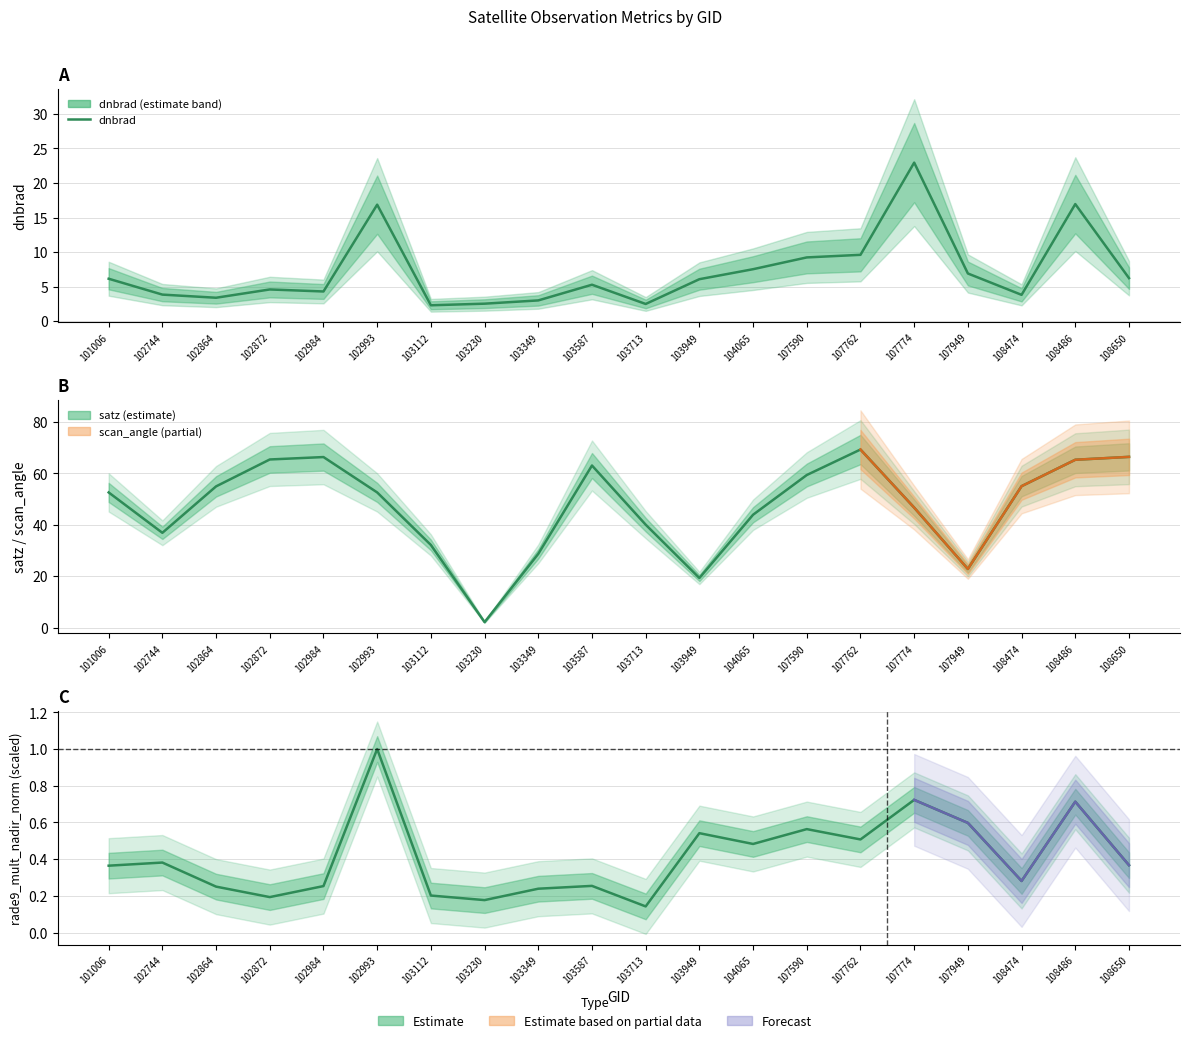

The dnbrad series shows 2.5 at 108474. True or false?

False